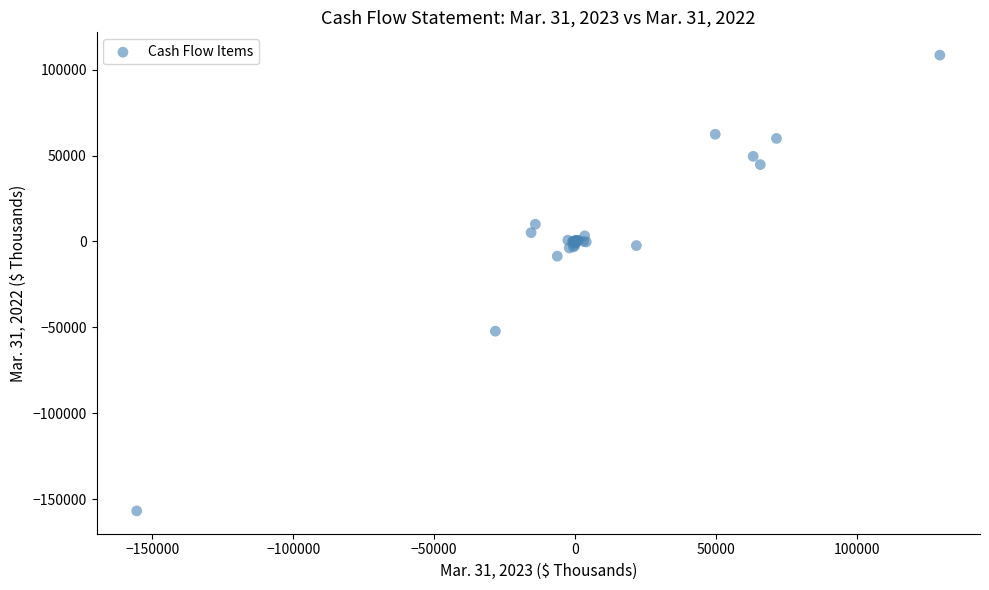

What Y value in the scatter plot is closest to -24215?

-8570